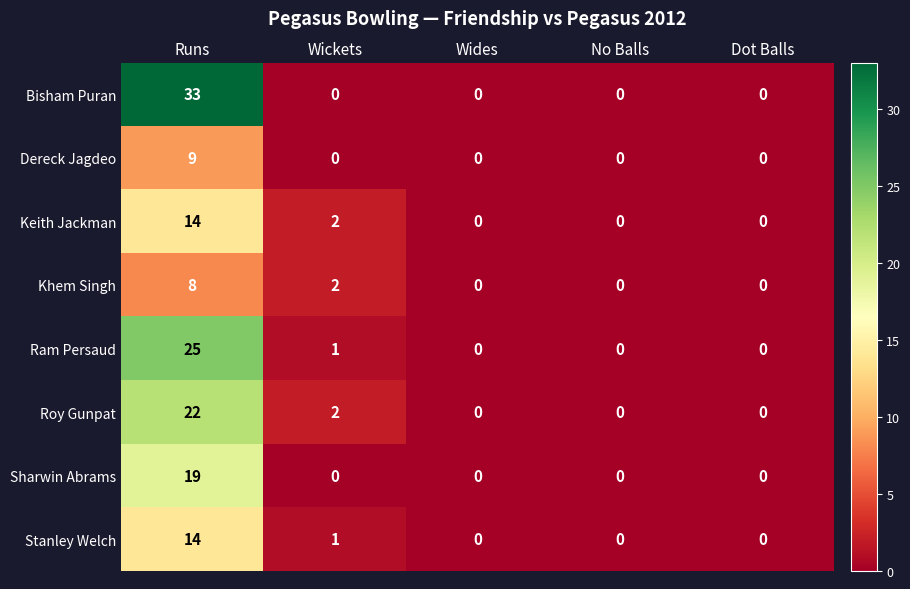

The value of Stanley Welch at Dot Balls is 0. True or false?

True